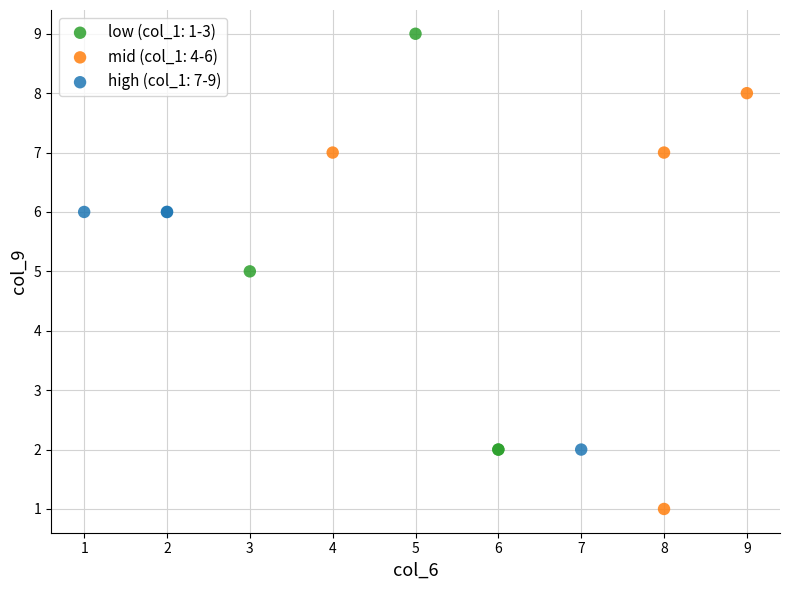

Which series contains the highest Y value?

low (col_1: 1-3)